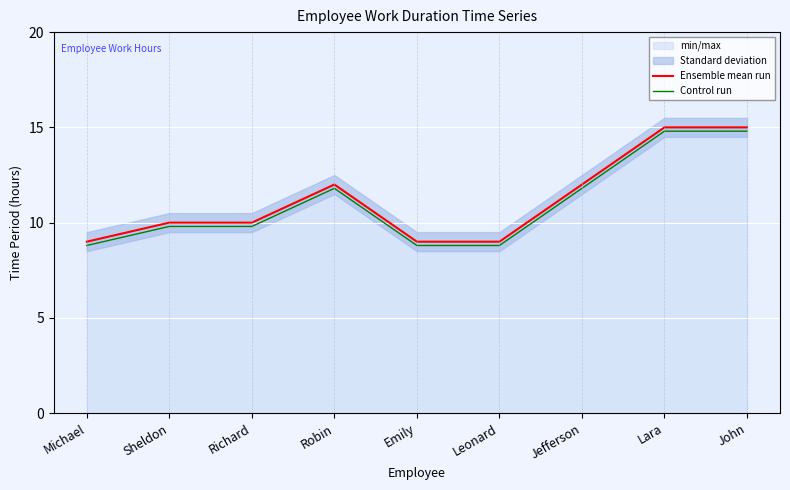

How many Control run values are between 8 and 11?

5